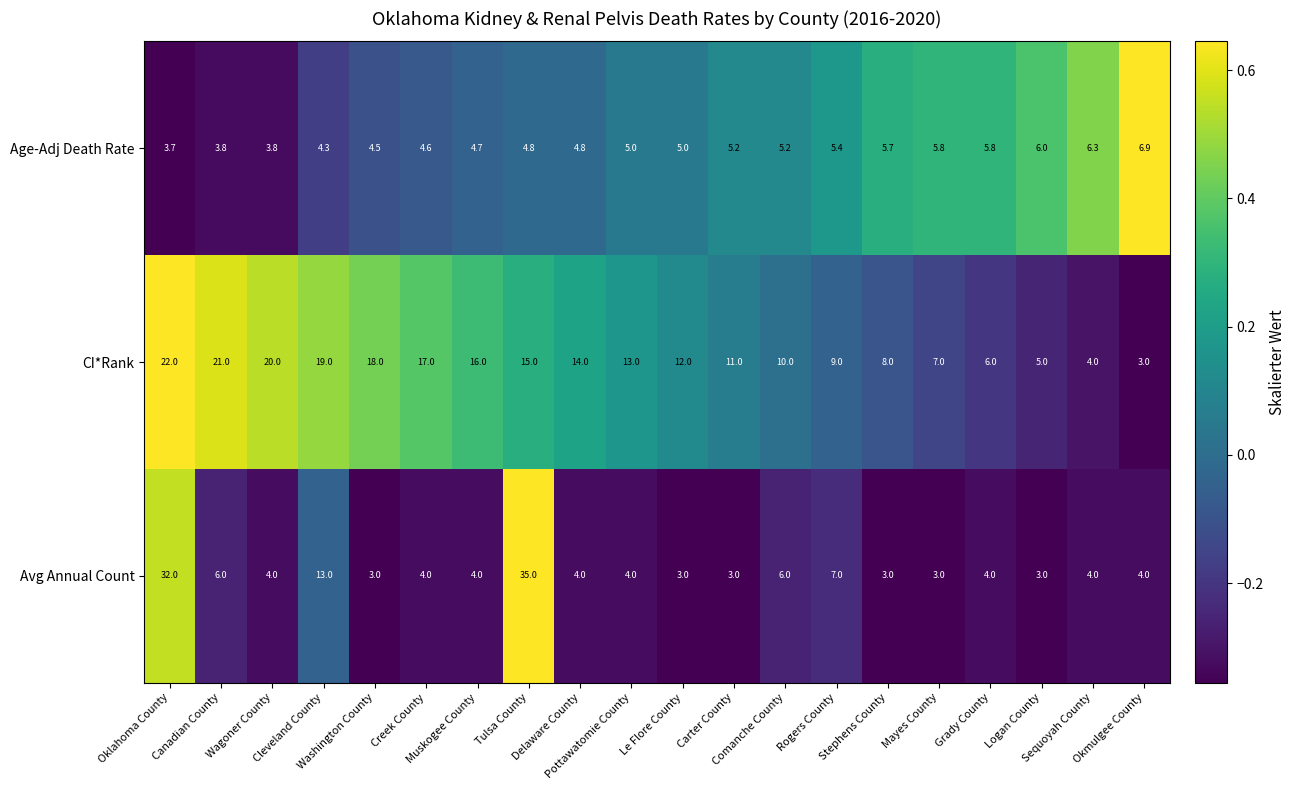

Rank the series by their maximum value, from lowest to highest.

Age-Adj Death Rate, CI*Rank, Avg Annual Count